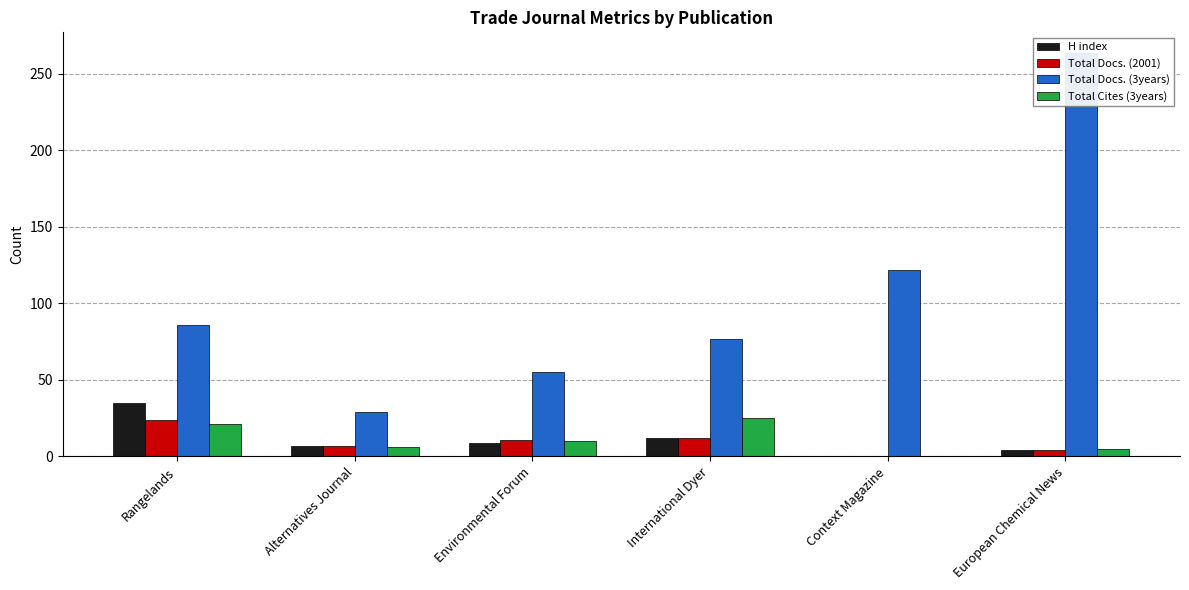

What is the label of the 1st bar from the right?

European Chemical News